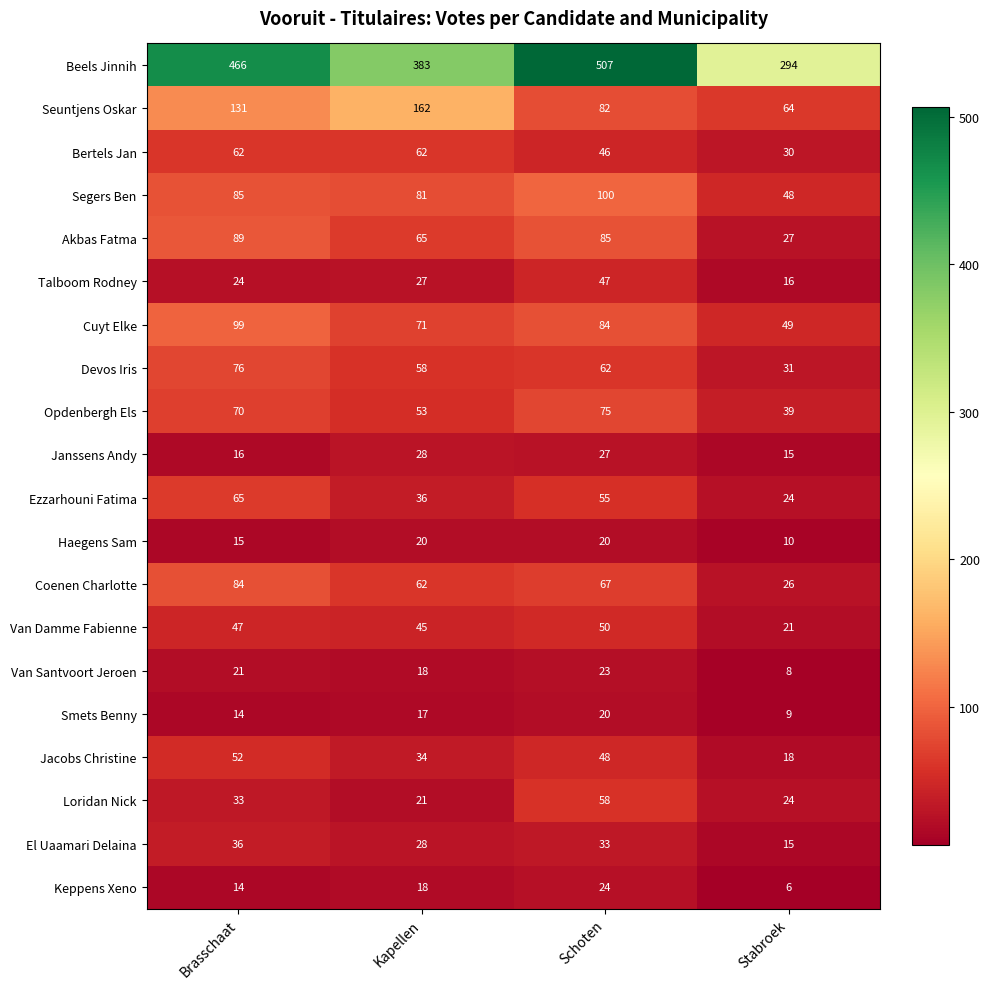

How many series are shown in this chart?

20